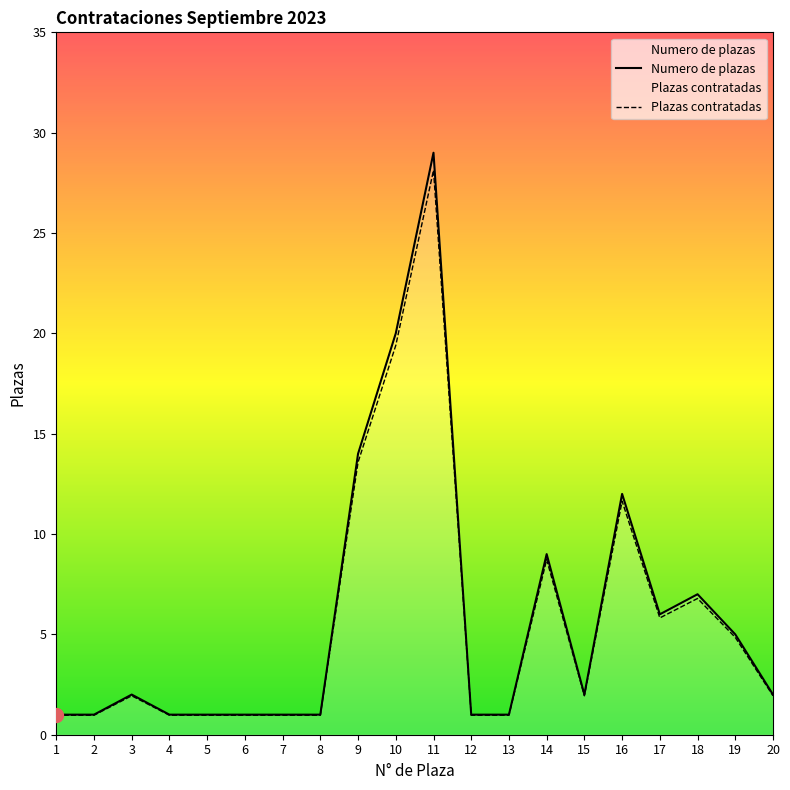

List the series in order of their overall mean, highest first.

Numero de plazas, Plazas contratadas